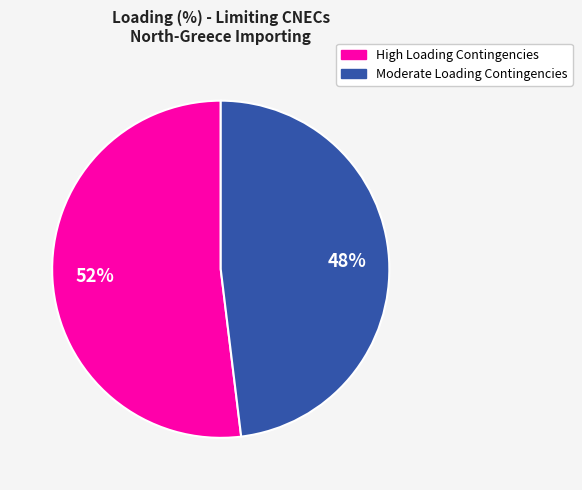

To the nearest percent, what is the difference between the largest and smallest slice percentages?

4%